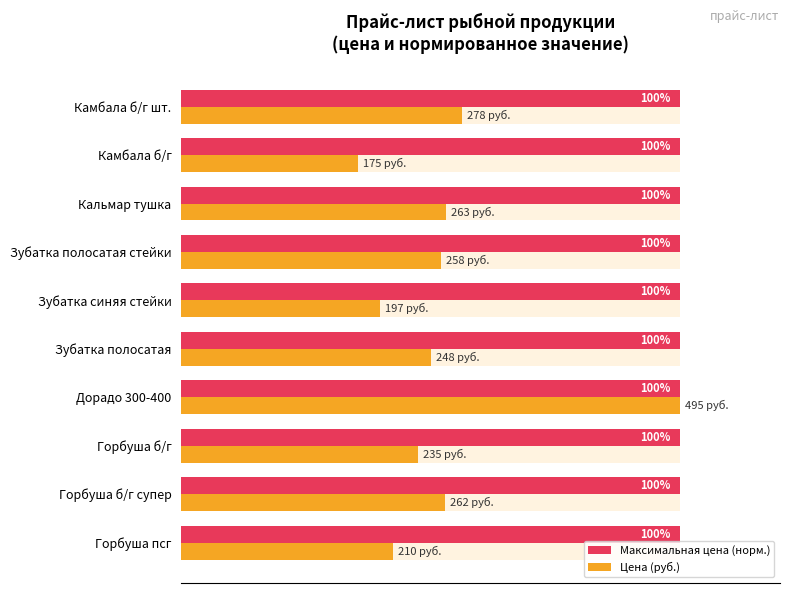

How many data points in Цена (руб.) are above 52?

5